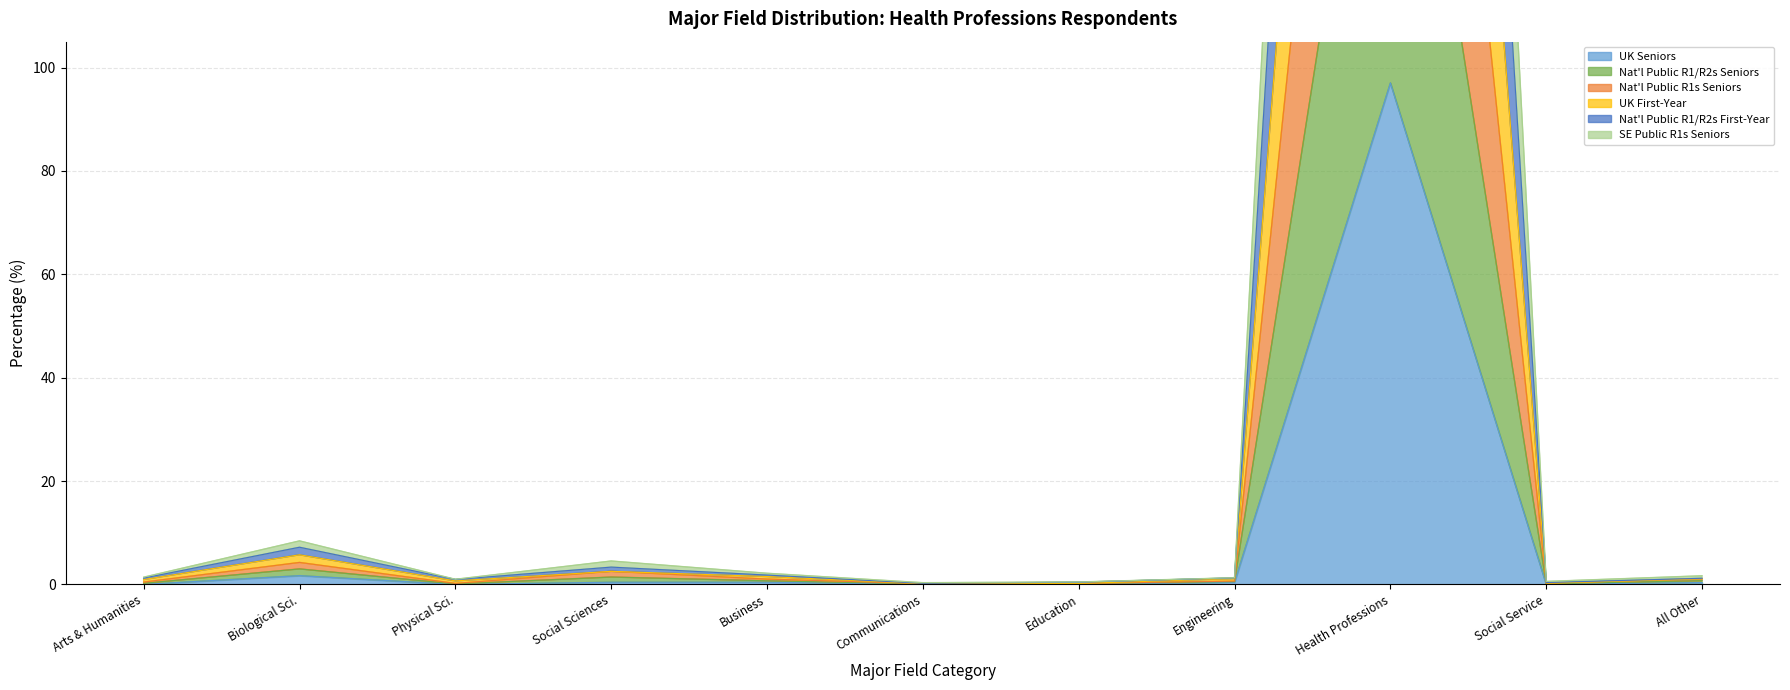

What are all the series names shown in the legend?

UK Seniors, Nat'l Public R1/R2s Seniors, Nat'l Public R1s Seniors, UK First-Year, Nat'l Public R1/R2s First-Year, SE Public R1s Seniors